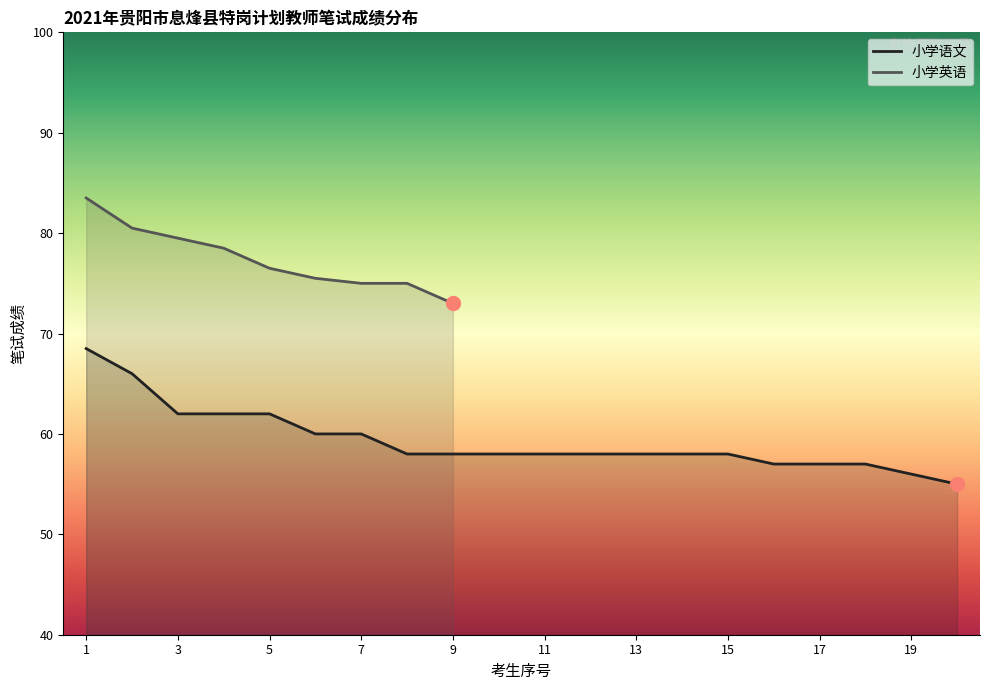

Does the chart have visible grid lines?

No